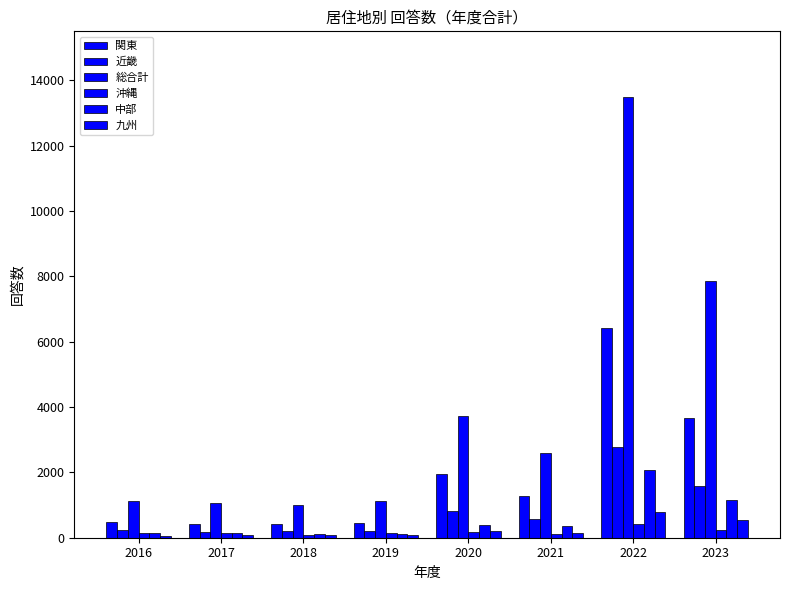

What is the average value of the 関東 series?

1886